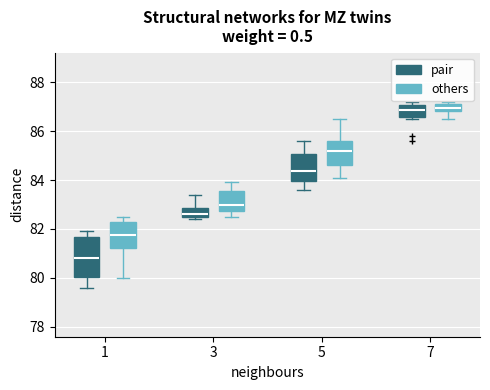

Where is the lower edge of the box for 3 (pair) on the y-axis? The values are not printed on the chart, so give them approximately, as read against the axis.

82.6